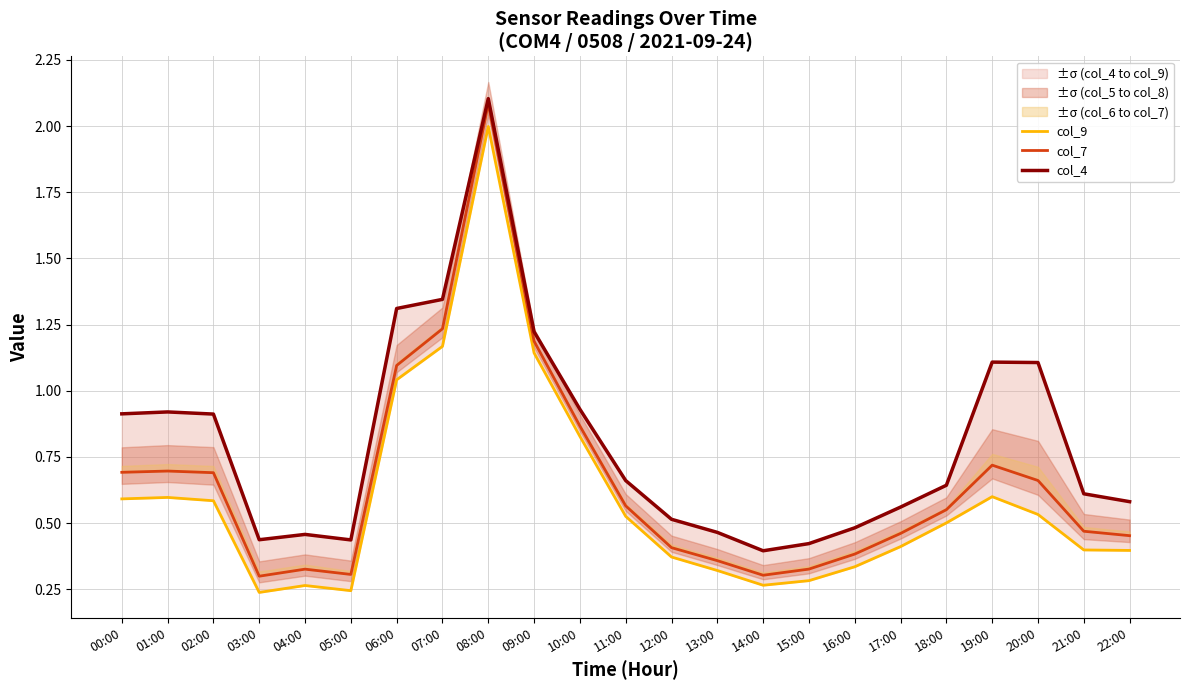

Which label corresponds to the smallest value in the chart?

03:00